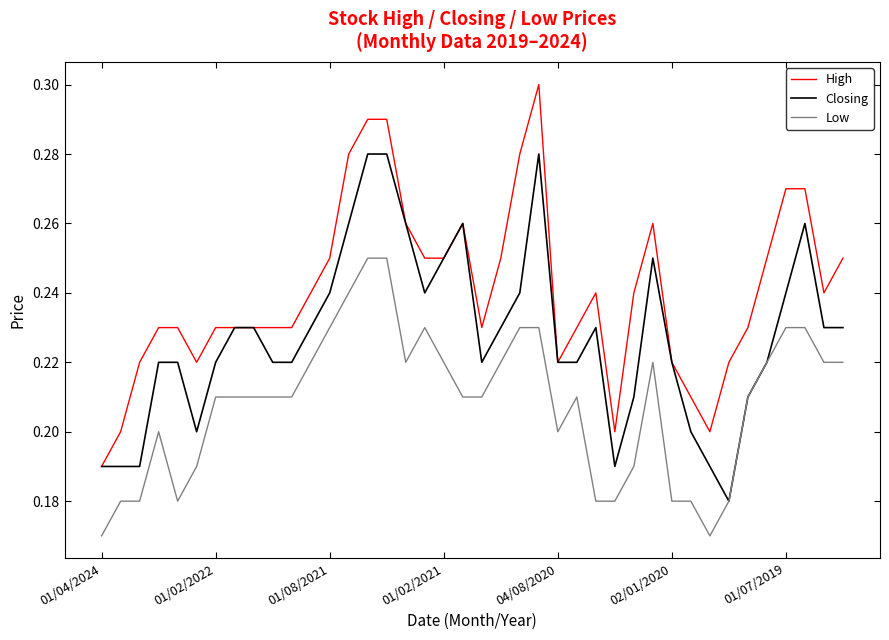

True or false: Low and High intersect in this chart.

False